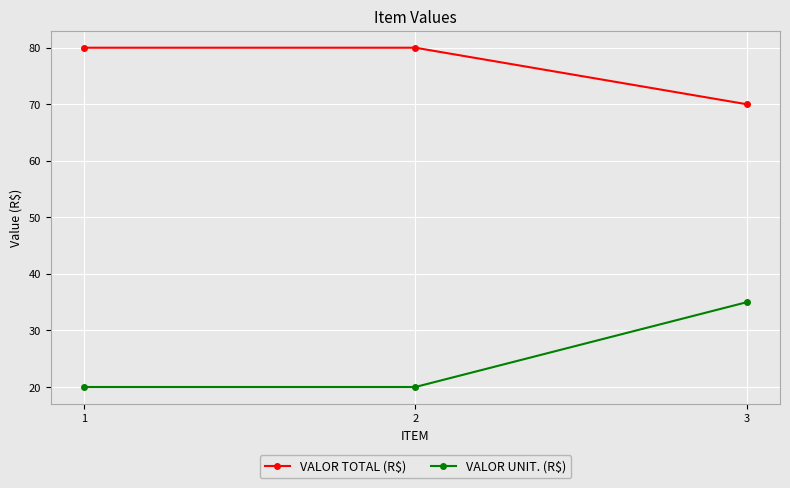

Does the chart have visible grid lines?

Yes